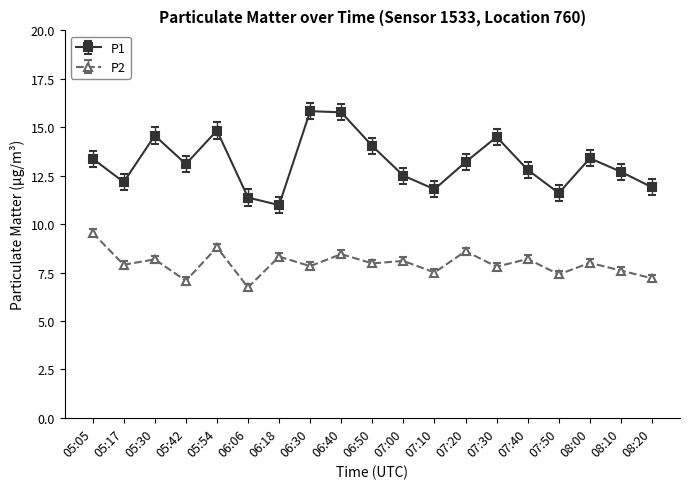

True or false: P2 and P1 intersect in this chart.

False